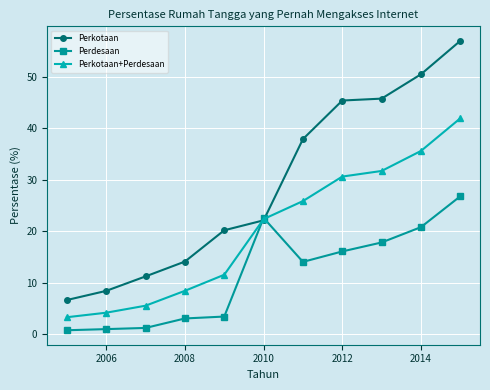

What is the greatest value displayed?

57.0